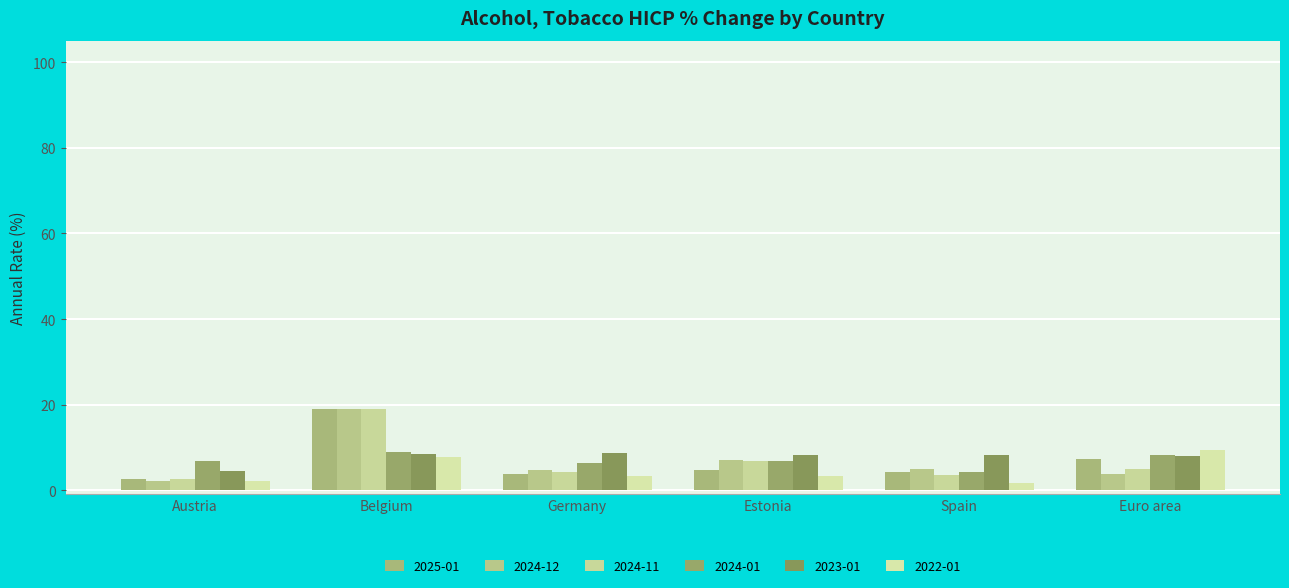

What is the minimum value shown in the chart?

1.6